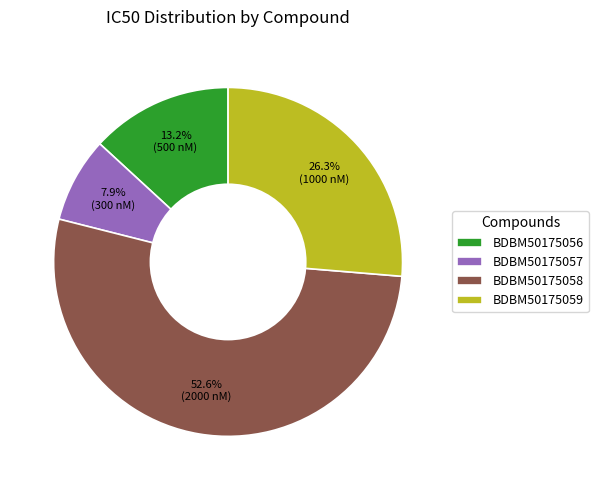

To the nearest percent, what is the average slice percentage?

25%